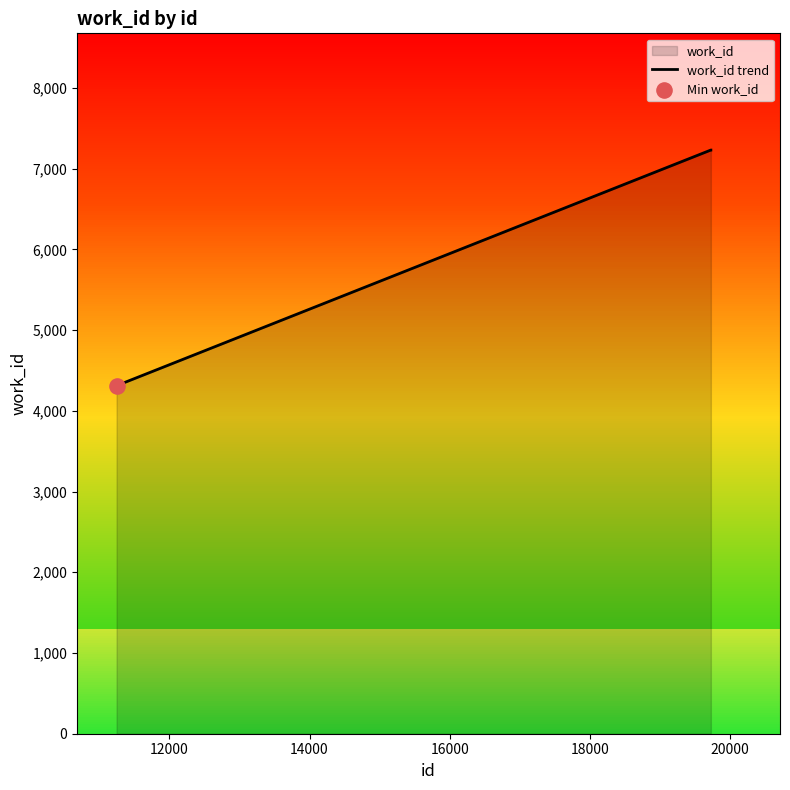

What is the maximum value shown in the chart?

7231